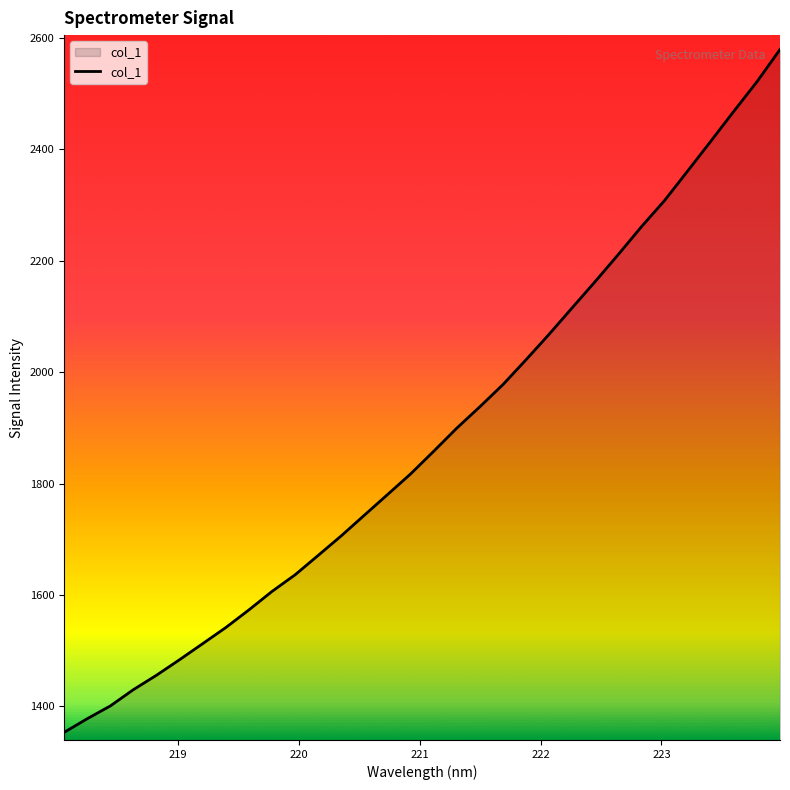

What is the difference between the maximum and minimum values?

1226.1